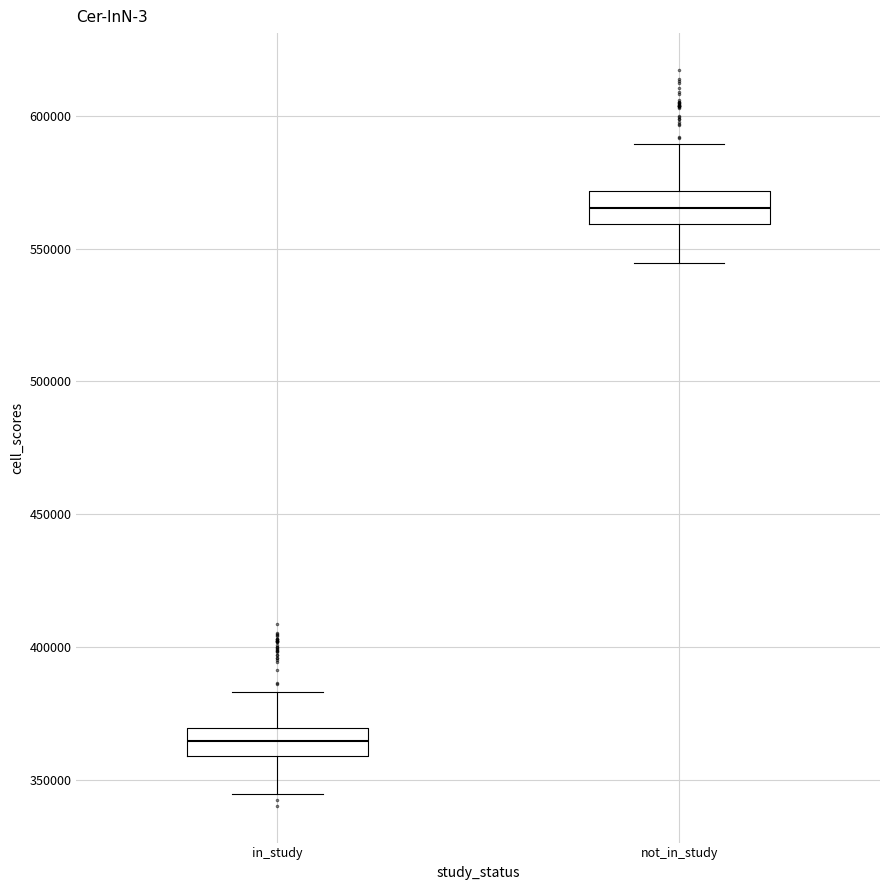

Reading left to right, read every box against the y-axis: the position of its median line, the range the box covers, and the ends of its whiskers. The values are not printed on the chart, so give them approximately, as read against the axis.

in_study: median 365000, box 360000 to 370000, whiskers 345000 to 385000
not_in_study: median 565000, box 560000 to 570000, whiskers 545000 to 590000